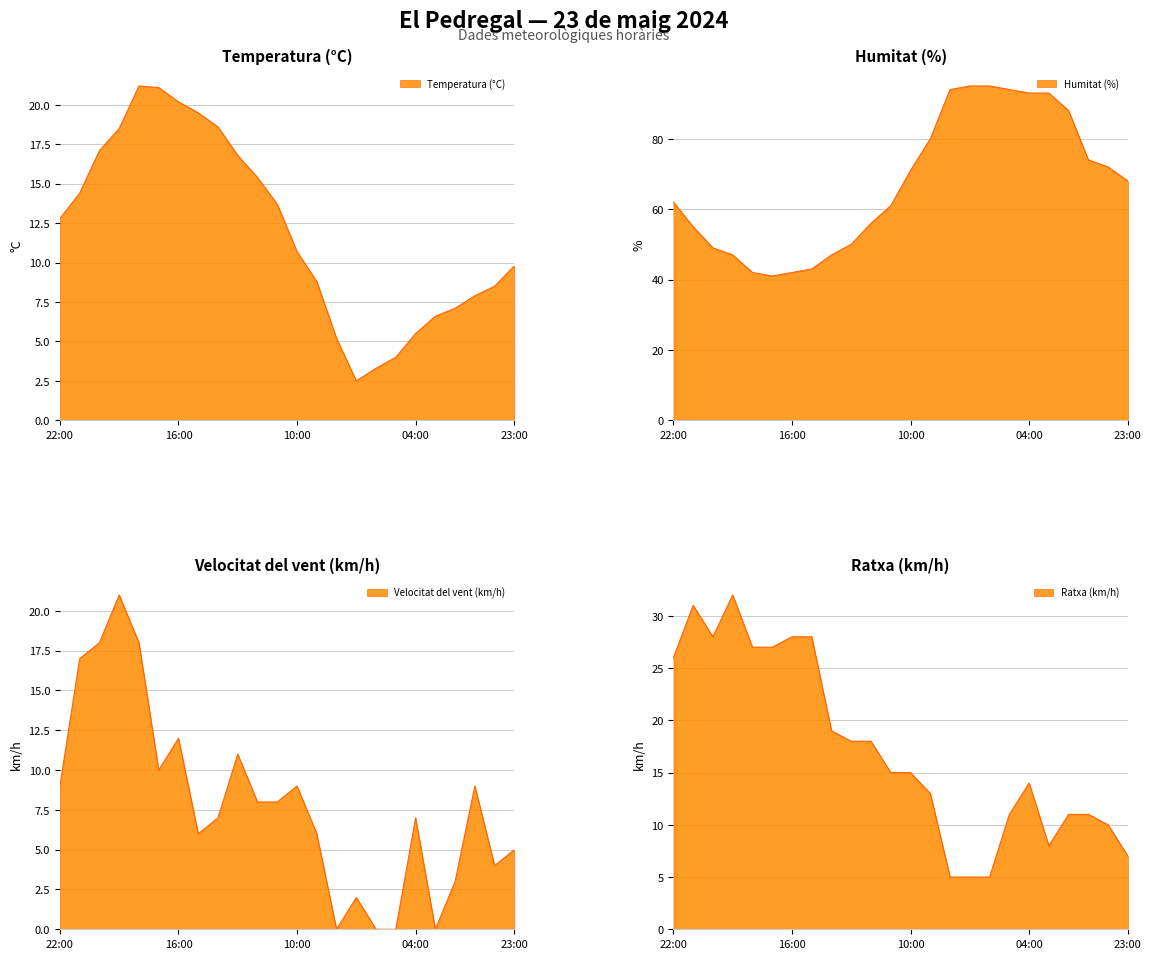

What position from the right is 13:00?

15